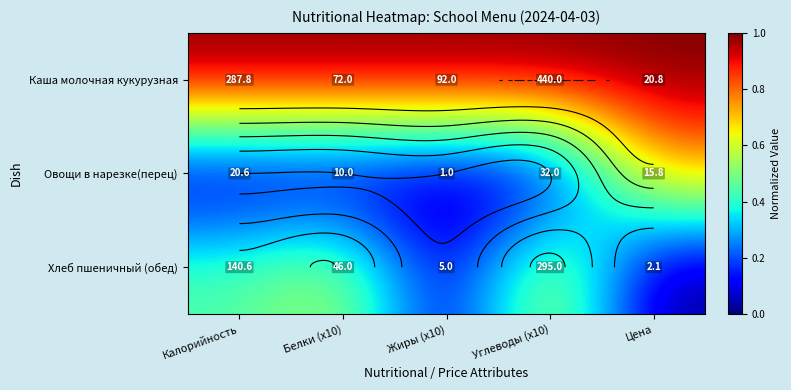

What is the difference between the highest and lowest values at Белки (x10)?

1.0